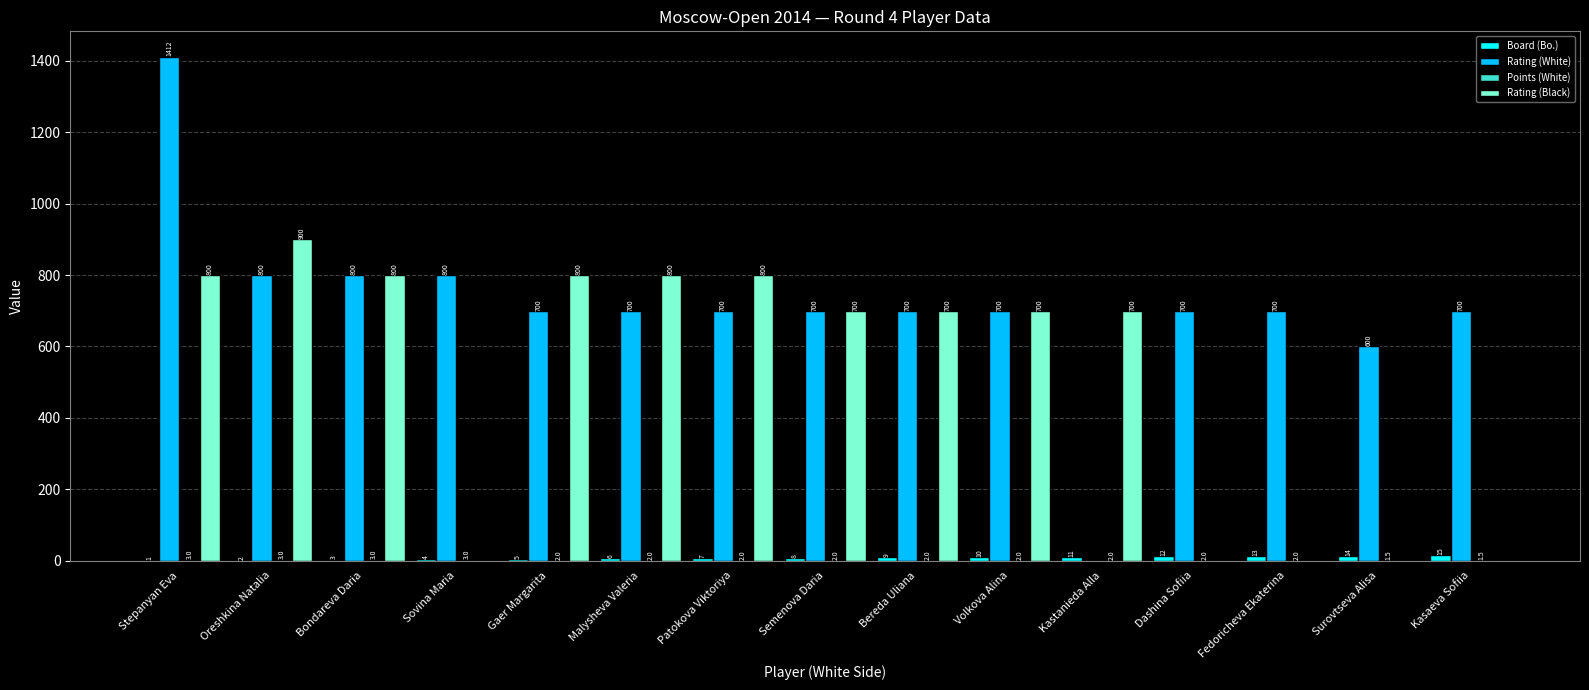

Is it true that Rating (Black) equals 800.0 at Gaer Margarita?

True